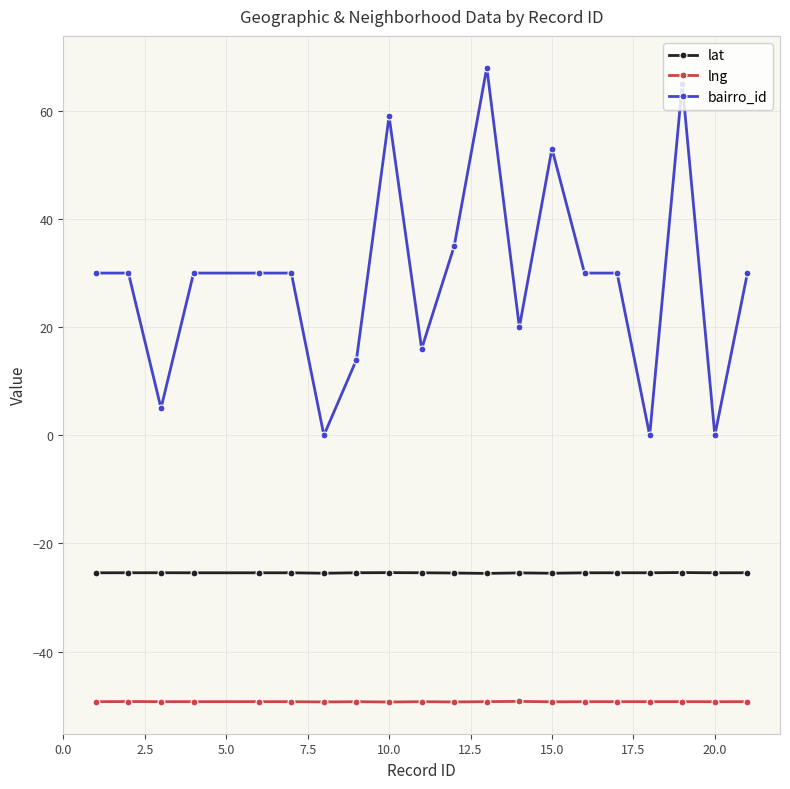

What is the value of the lat point at the 10th from the left?

-25.4